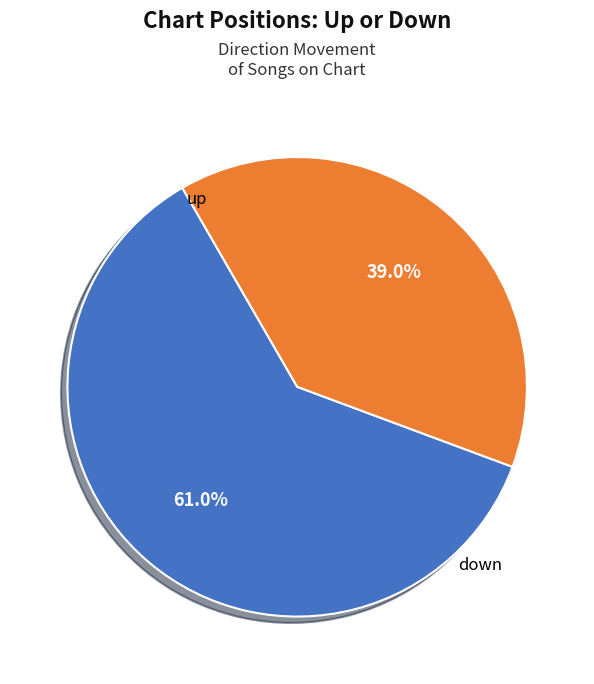

To the nearest percent, what is the difference between the largest and smallest slice percentages?

22%